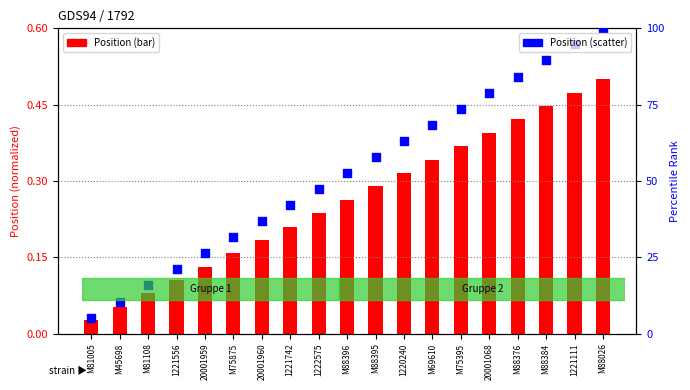

What is the total value across all series at M88026?

100.5